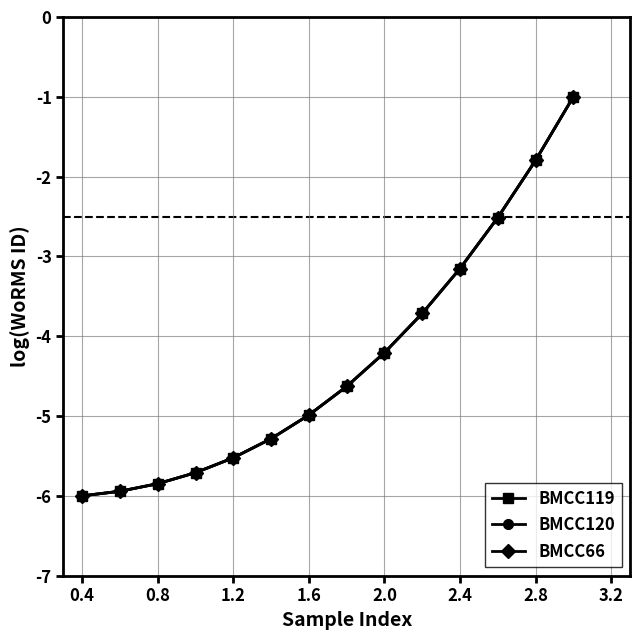

What is the maximum value for BMCC119?

-1.0